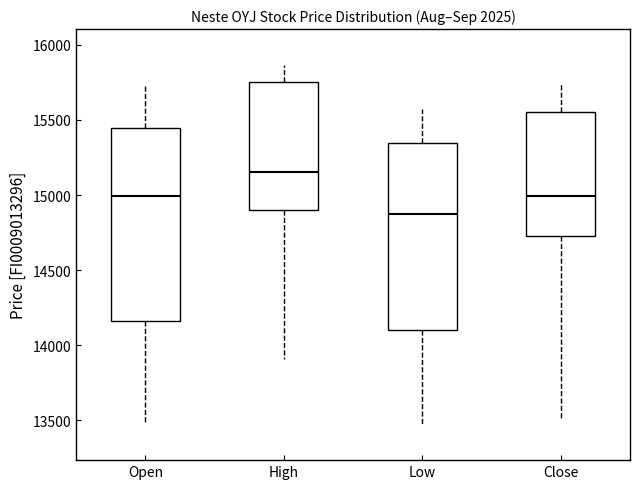

Reading left to right, transcribe this box plot: for each box, give where its median line is, the range the box spans, and where its two whiskers end, as read against the y-axis. The values are not printed on the chart, so give them approximately, as read against the axis.

Open: median 15000, box 14150 to 15450, whiskers 13500 to 15750
High: median 15150, box 14900 to 15750, whiskers 13900 to 15850
Low: median 14900, box 14100 to 15350, whiskers 13500 to 15550
Close: median 15000, box 14750 to 15550, whiskers 13500 to 15750